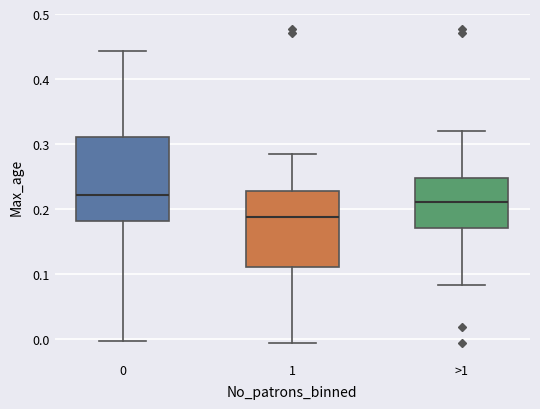

Reading left to right, read every box against the y-axis: the position of its median line, the range the box covers, and the ends of its whiskers. The values are not printed on the chart, so give them approximately, as read against the axis.

0: median 0.22, box 0.18 to 0.31, whiskers 0.00 to 0.44
1: median 0.19, box 0.11 to 0.23, whiskers -0.01 to 0.29
>1: median 0.21, box 0.17 to 0.25, whiskers 0.08 to 0.32